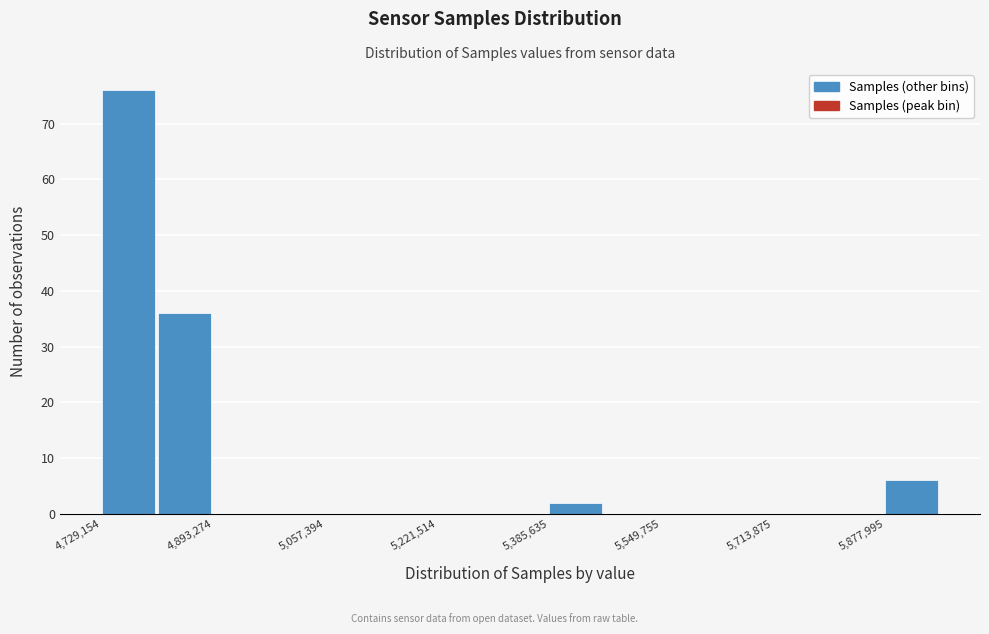

What is the height of the bar covering 5380000 to 5460000 on the x-axis? Neither the bar edges nor the heights are printed on the chart, so give them approximately, as read against the axes.

2